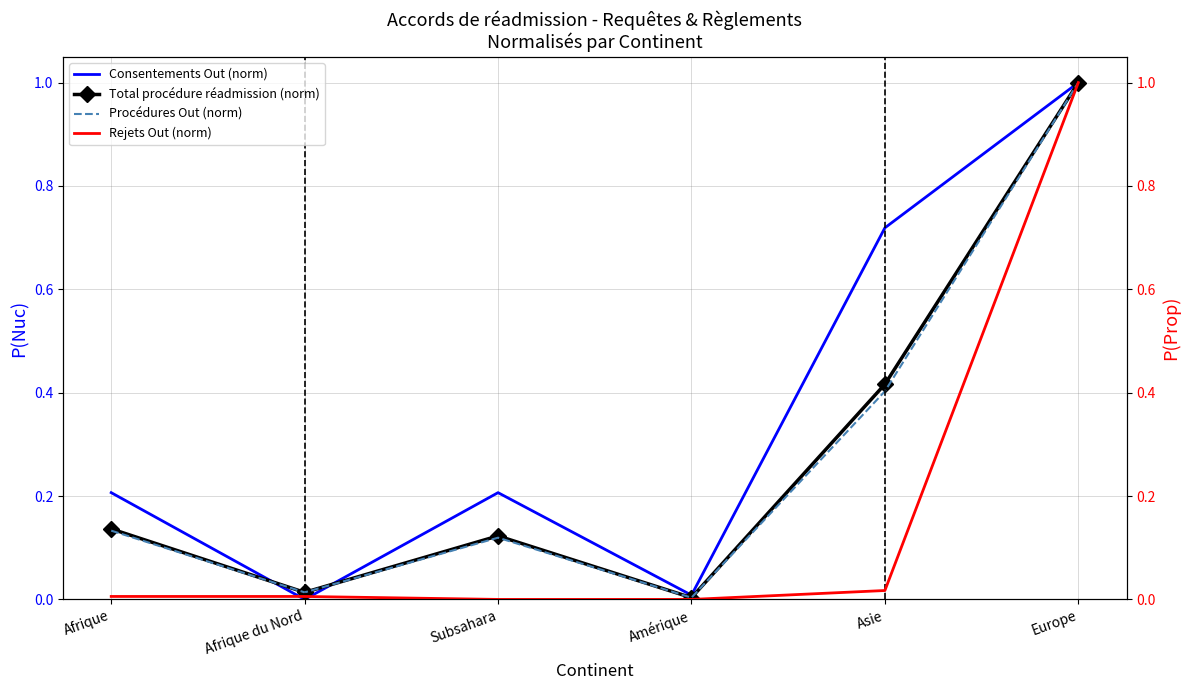

What is the difference between the highest and lowest values at Subsahara?

0.2